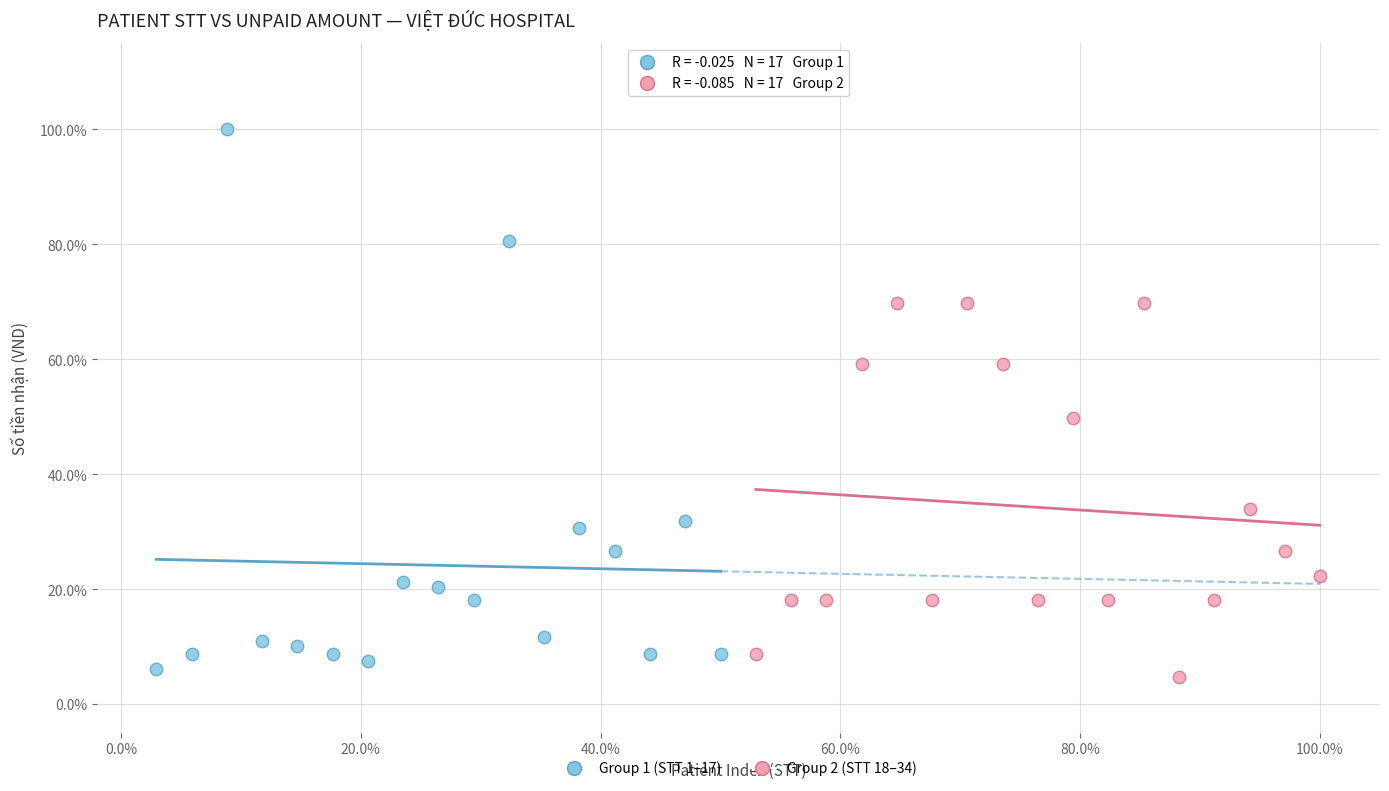

What are all the series names shown in the legend?

Group 1 (STT 1–17), Group 2 (STT 18–34)